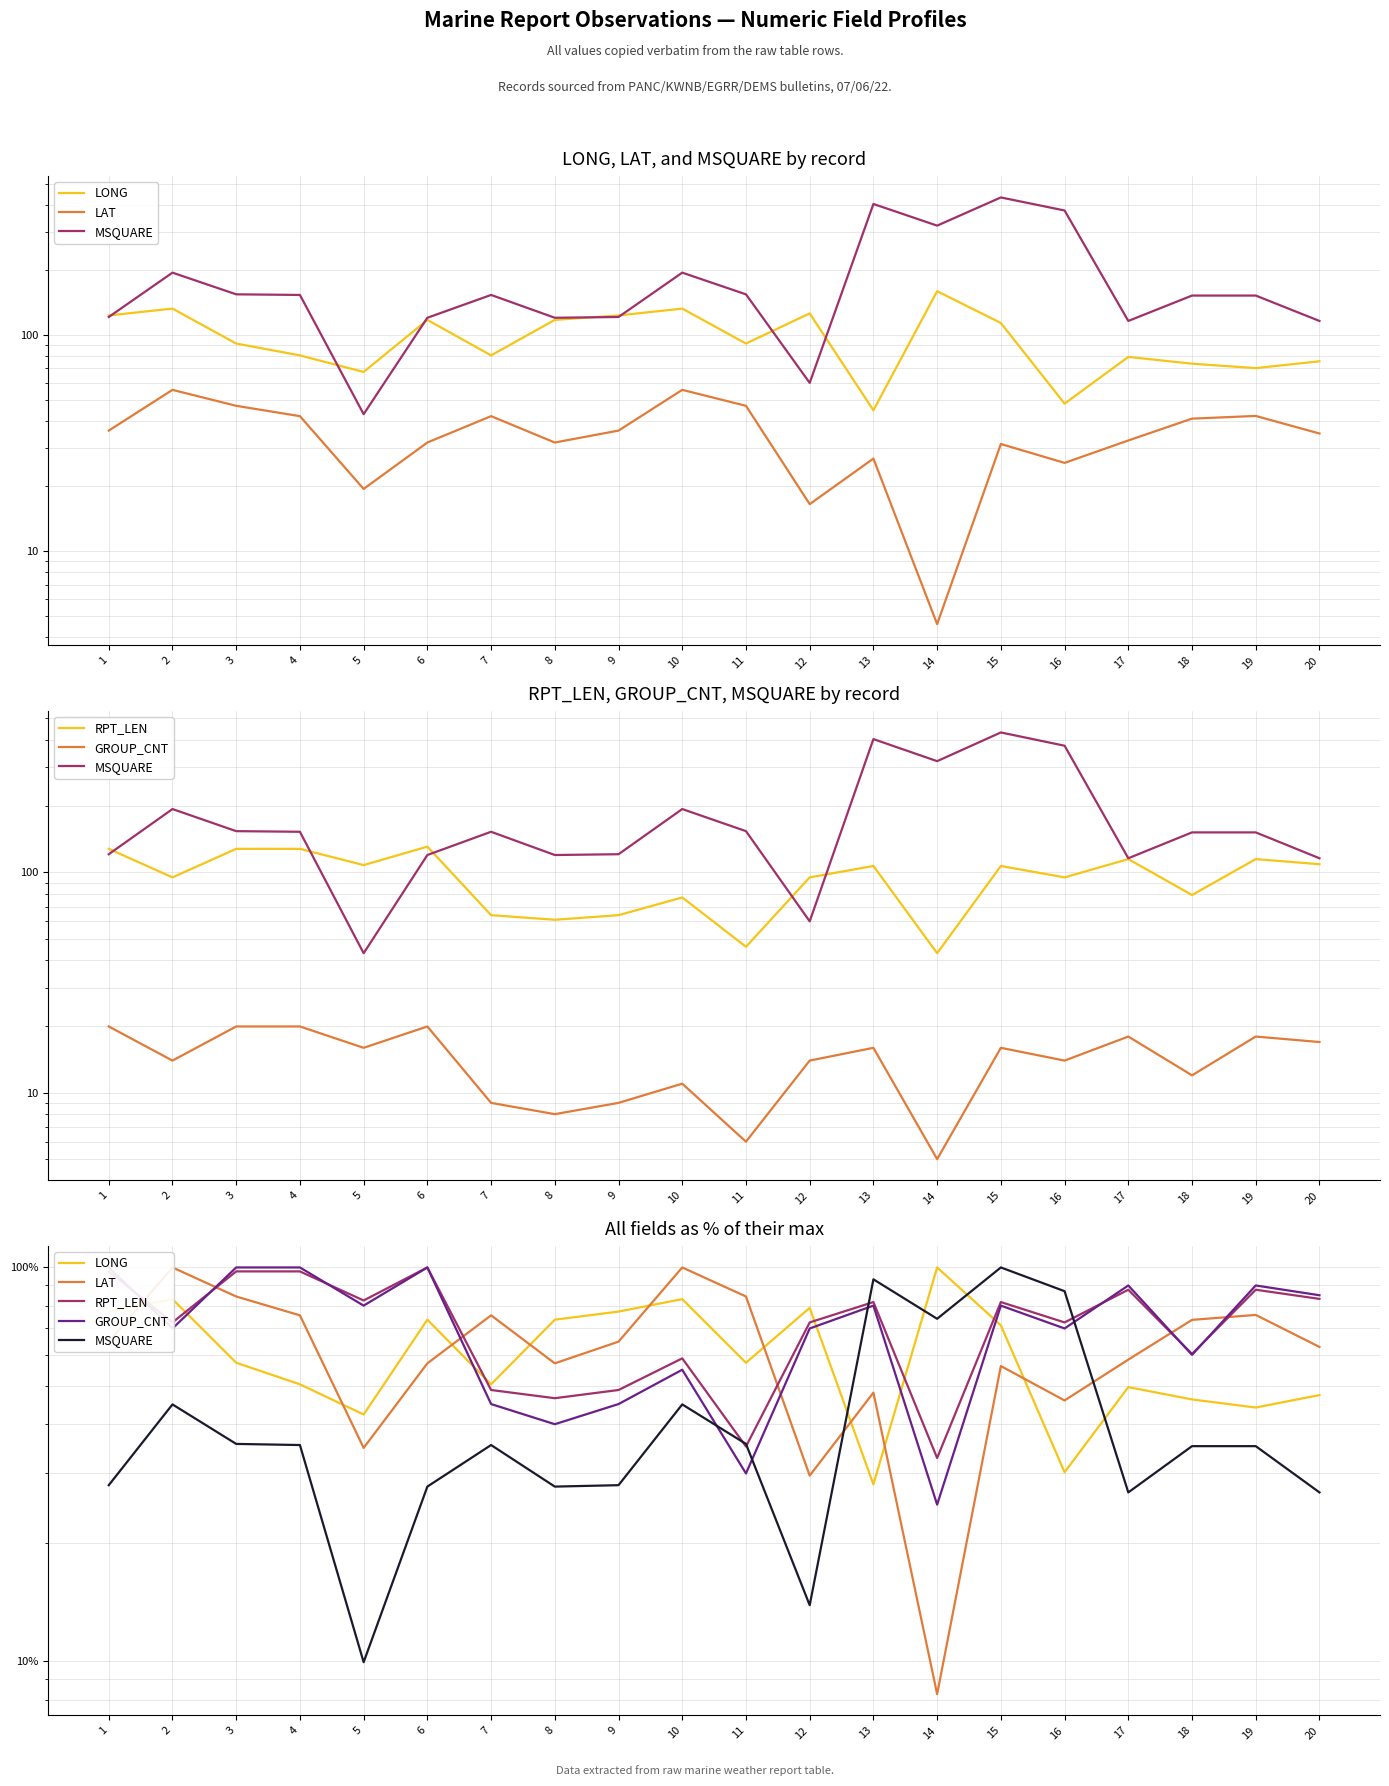

Is the value of LAT at 20 greater than the value of LONG at 16?

Yes